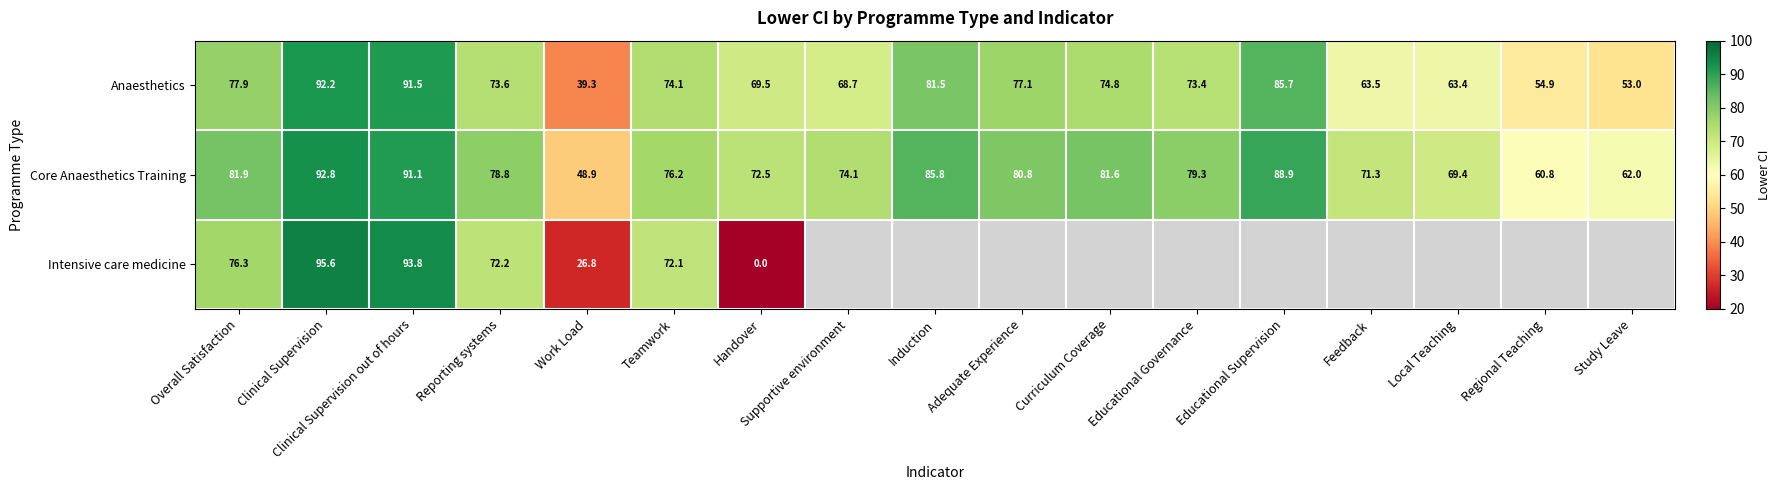

Where is Core Anaesthetics Training nearest to the value 70?

Local Teaching